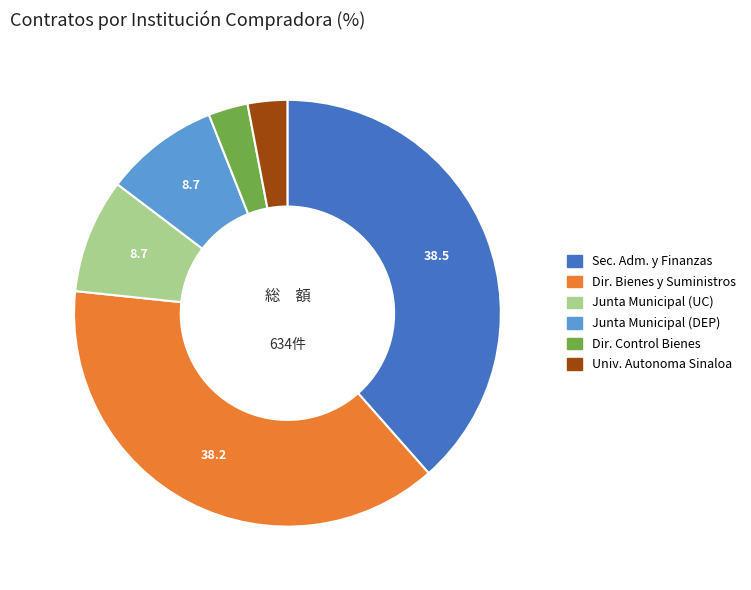

Does any single category account for the majority?

No